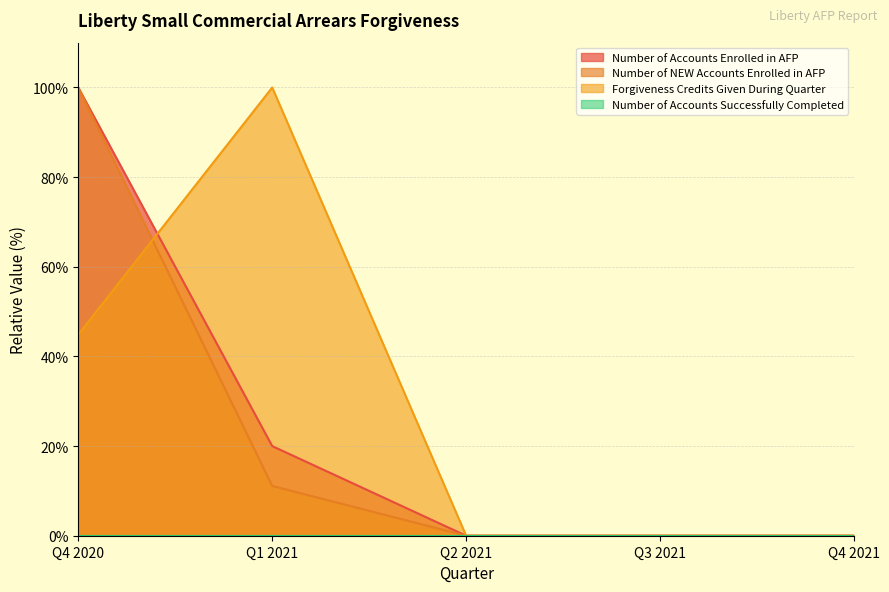

Between which two adjacent categories do Forgiveness Credits Given During Quarter and Number of NEW Accounts Enrolled in AFP first intersect?

Q4 2020 and Q1 2021